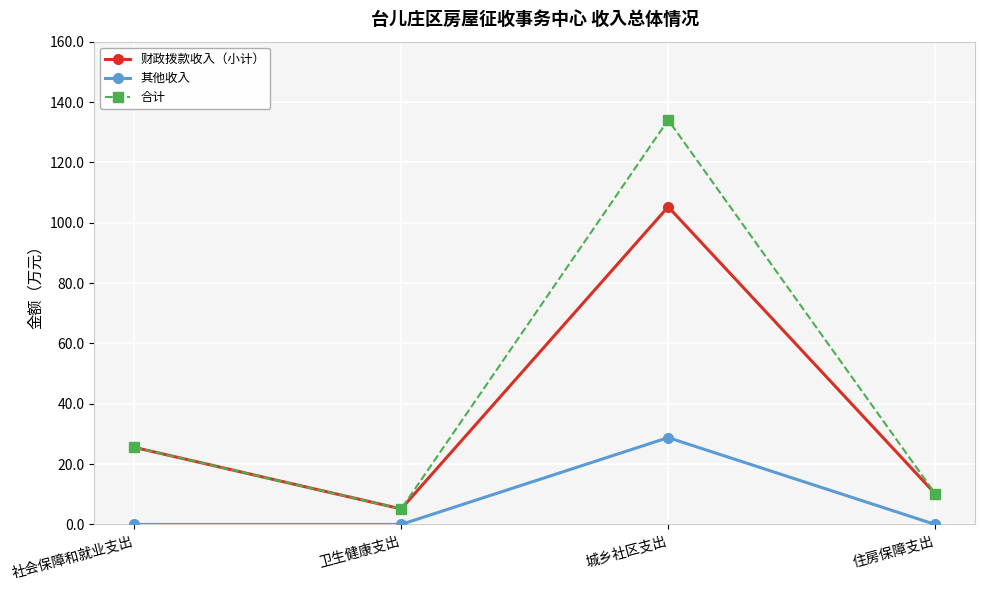

Is the value of 合计 at 城乡社区支出 greater than the value of 财政拨款收入（小计） at 卫生健康支出?

Yes